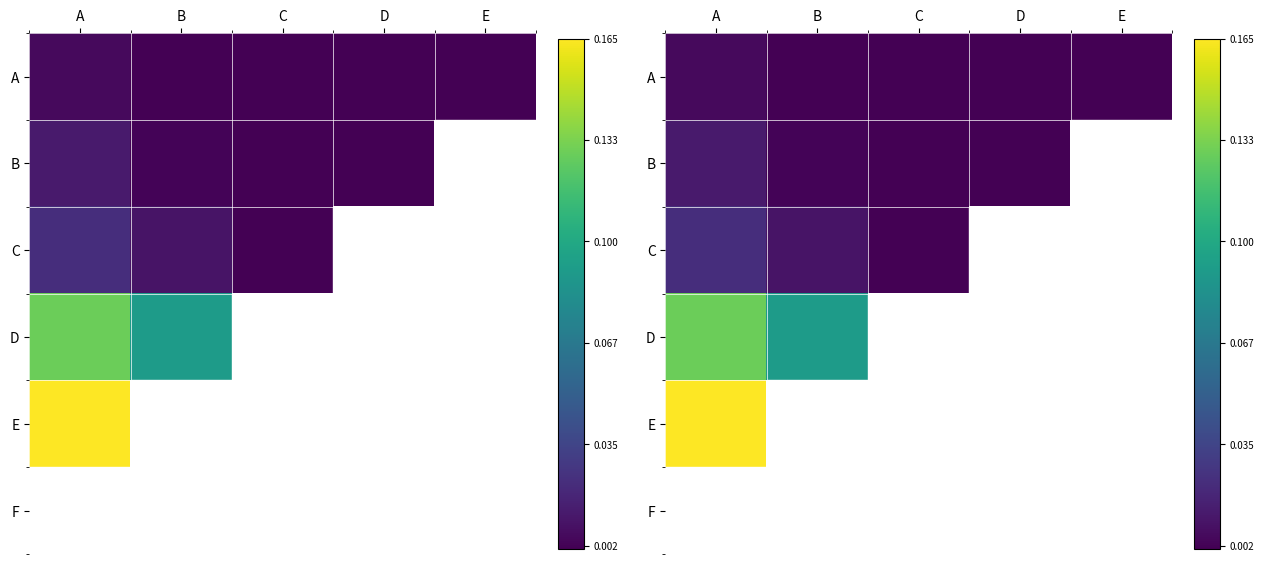

Which category has the highest value across all series?

A